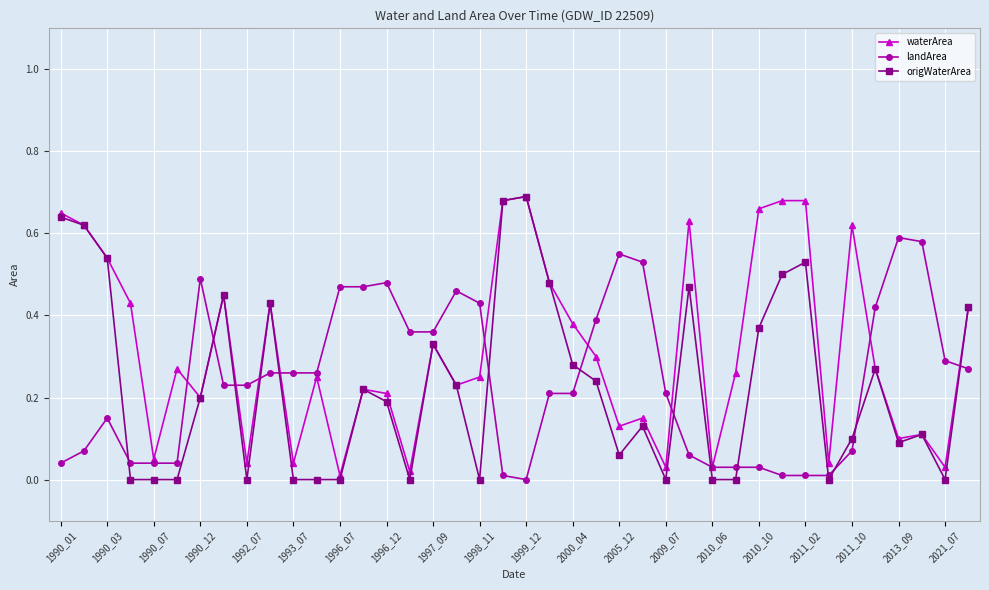

What is the sum of all waterArea values?

12.6